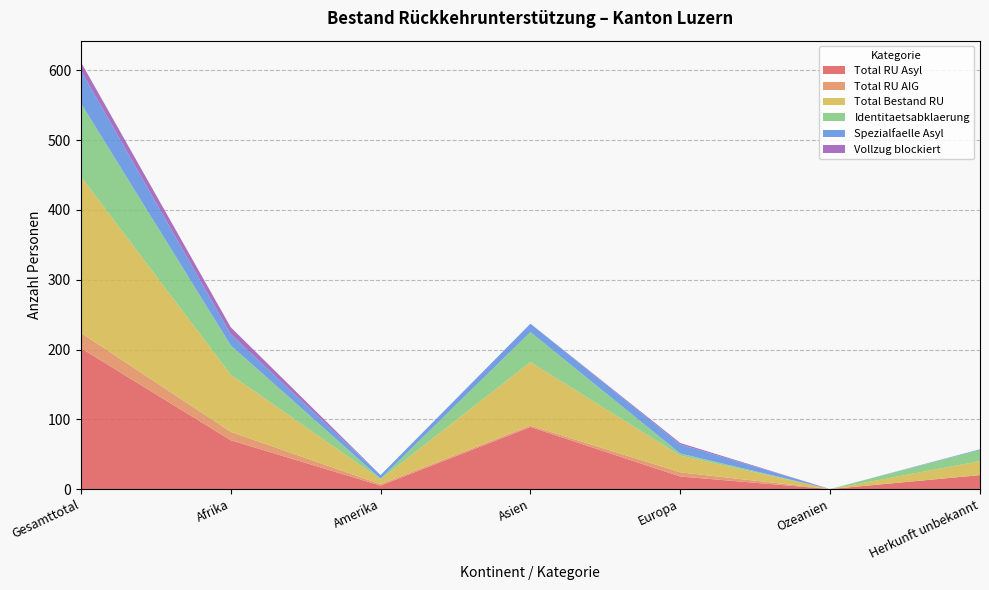

Reading left to right, what are all the values shown in this chart?

Total RU Asyl: Gesamttotal=202	Afrika=70	Amerika=5	Asien=89	Europa=18	Ozeanien=0	Herkunft unbekannt=20
Total RU AIG: Gesamttotal=22	Afrika=12	Amerika=2	Asien=2	Europa=6	Ozeanien=0	Herkunft unbekannt=0
Total Bestand RU: Gesamttotal=224	Afrika=82	Amerika=7	Asien=91	Europa=24	Ozeanien=0	Herkunft unbekannt=20
Identitaetsabklaerung: Gesamttotal=105	Afrika=42	Amerika=1	Asien=43	Europa=3	Ozeanien=0	Herkunft unbekannt=16
Spezialfaelle Asyl: Gesamttotal=47	Afrika=16	Amerika=5	Asien=12	Europa=13	Ozeanien=0	Herkunft unbekannt=1
Vollzug blockiert: Gesamttotal=12	Afrika=10	Amerika=0	Asien=0	Europa=2	Ozeanien=0	Herkunft unbekannt=0